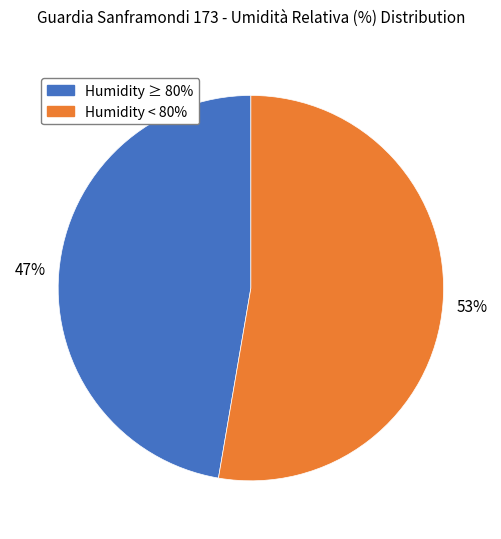

True or false: Humidity < 80% accounts for 40% of the total.

False